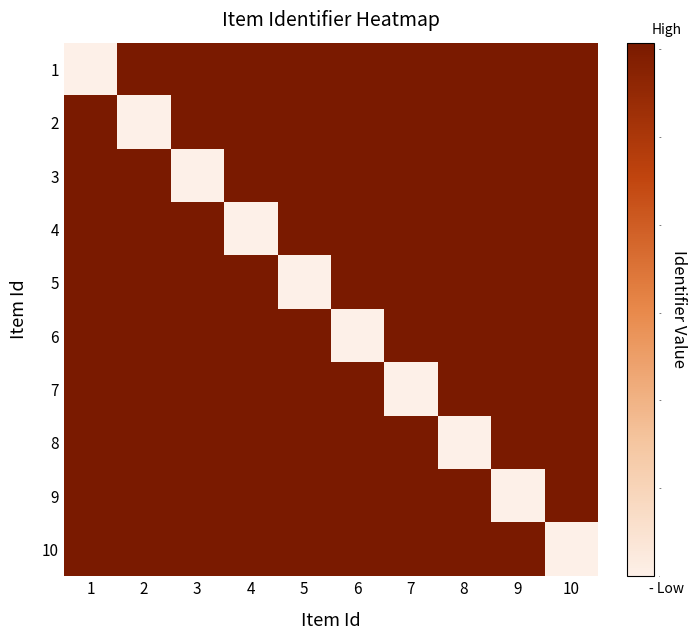

Which has a higher value, 7 or 2?

7